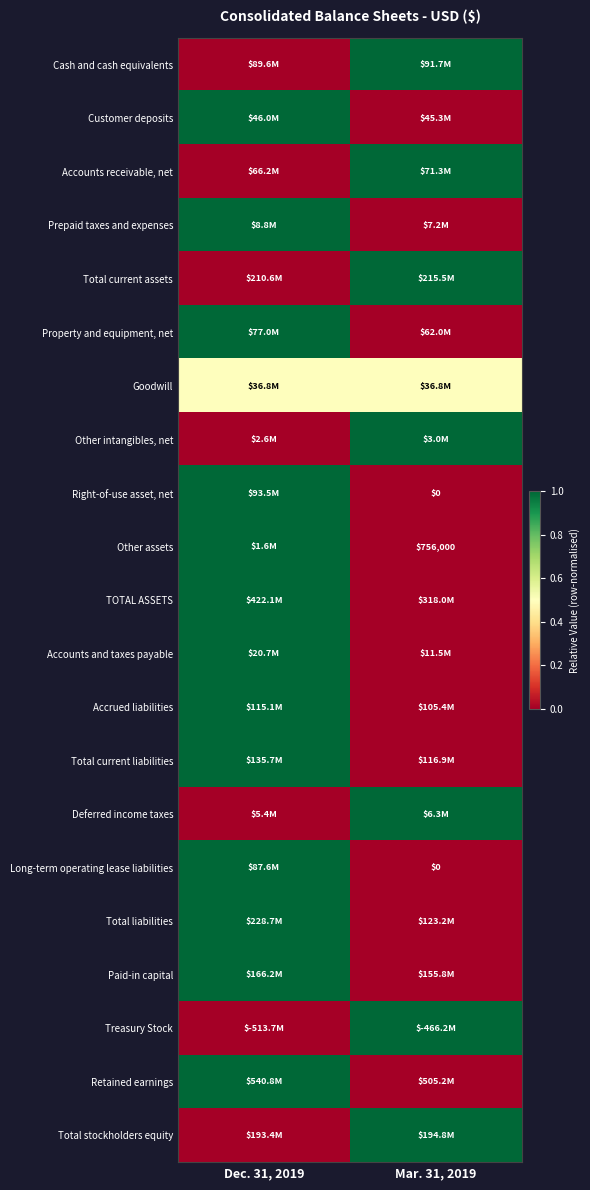

Which has a higher value, Dec. 31, 2019 or Mar. 31, 2019?

Mar. 31, 2019